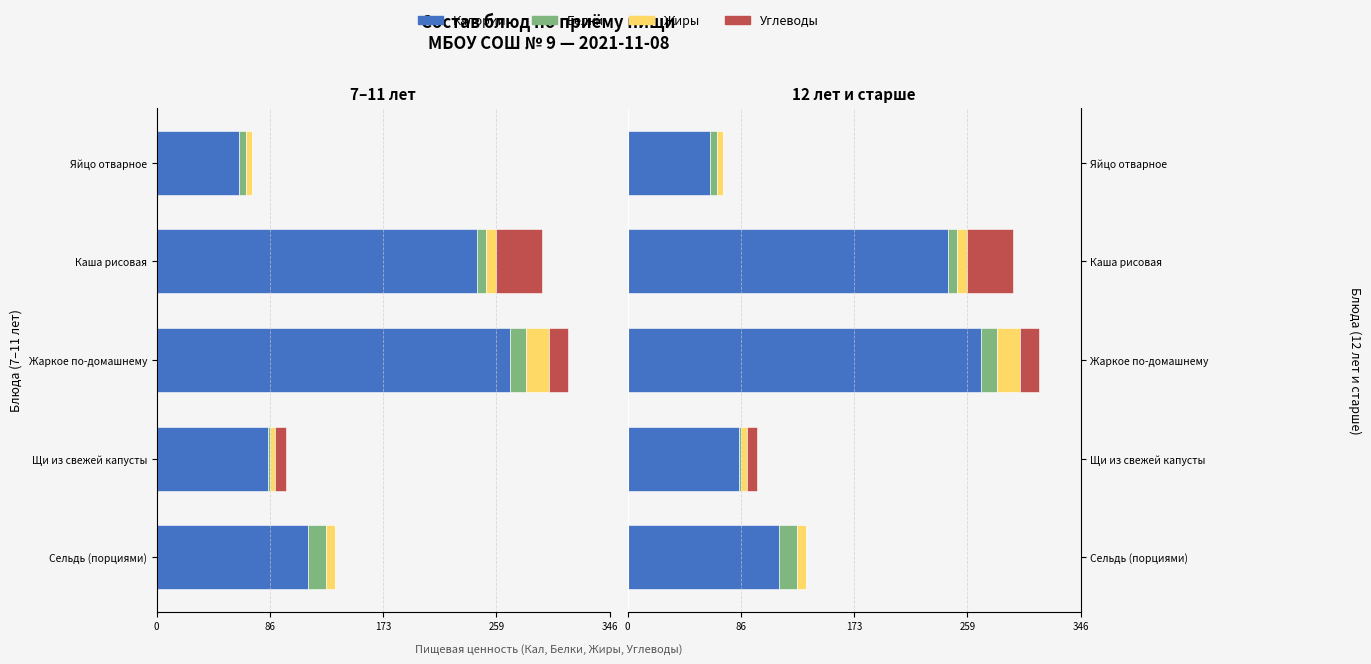

Between Сельдь (порциями) and Жаркое по-домашнему, which series saw the biggest shift?

Калории